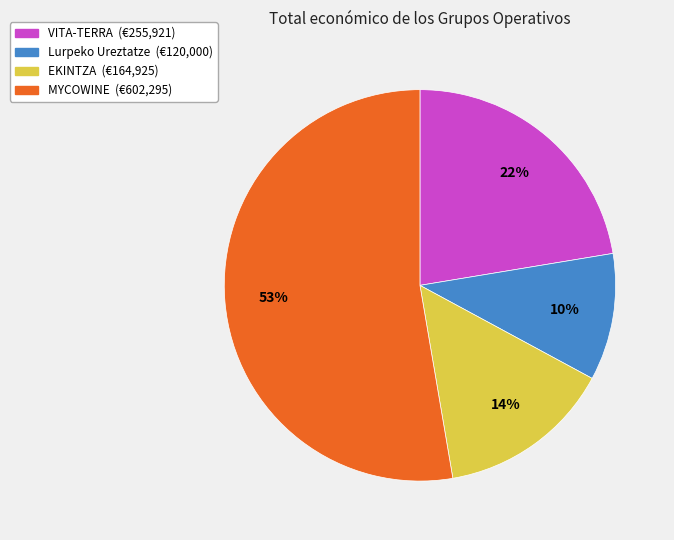

Is it true that VITA-TERRA is 22% of the pie?

True